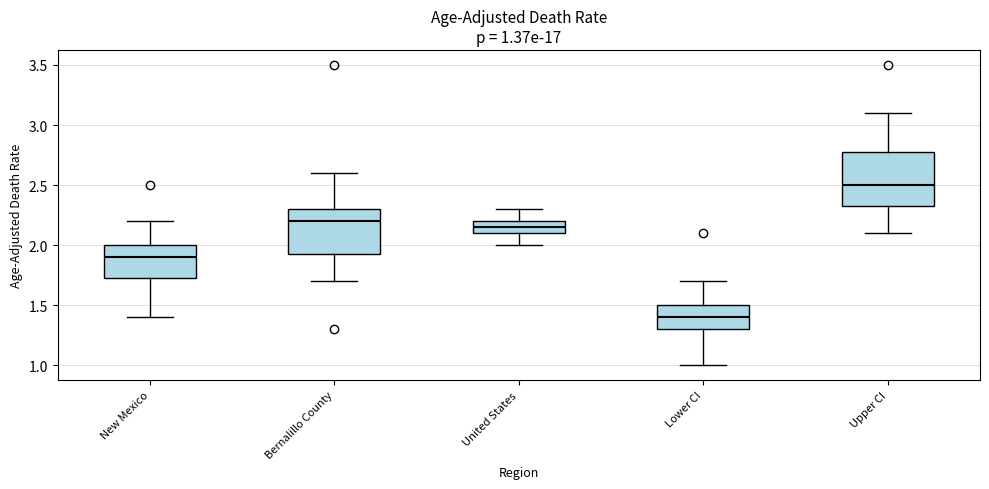

Comparing the boxes themselves (not the whiskers), which one is the tallest?

Upper CI